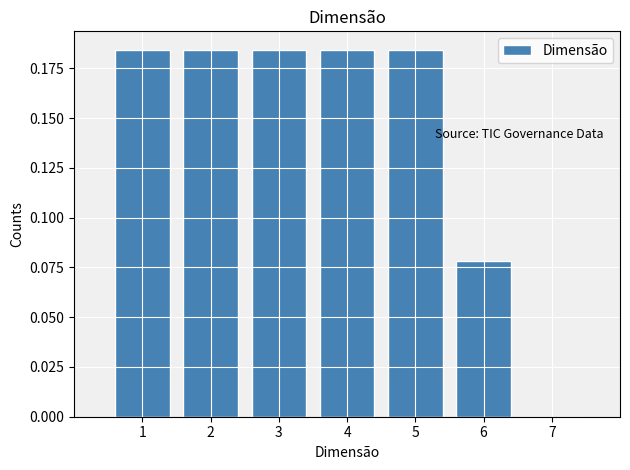

Reading left to right, transcribe this chart: for each bar, give the range it covers on the x-axis and its height. The values are not printed on the chart, so give them approximately, as read against the axis.

0.5 to 1.5: 0.185
1.5 to 2.5: 0.185
2.5 to 3.5: 0.185
3.5 to 4.5: 0.185
4.5 to 5.5: 0.185
5.5 to 6.5: 0.080
6.5 to 7.5: 0